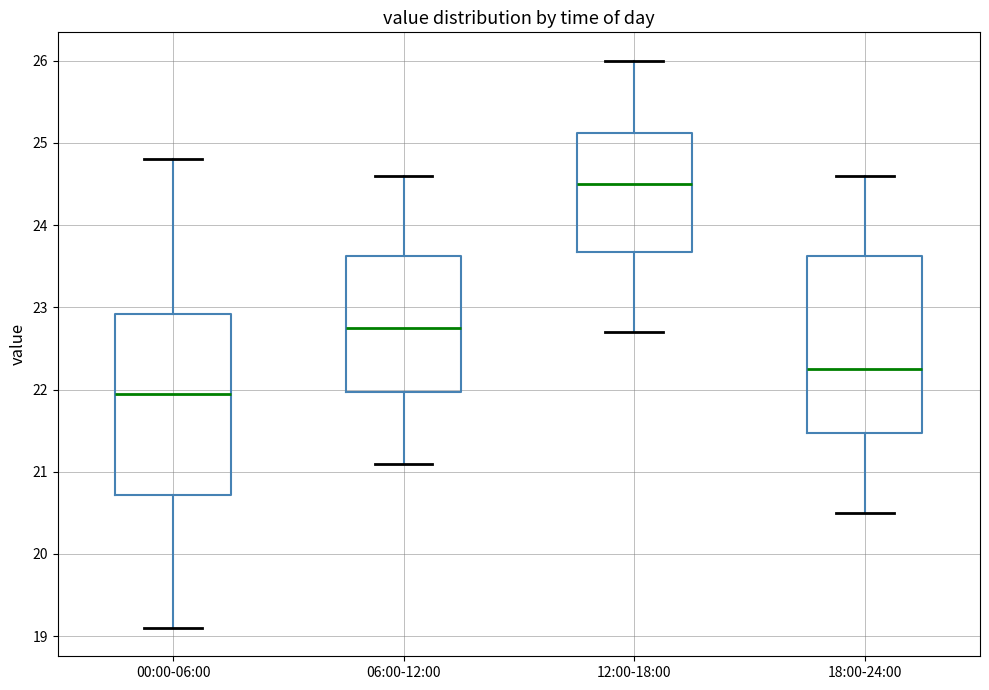

Reading left to right, transcribe this box plot: for each box, give where its median line is, the range the box spans, and where its two whiskers end, as read against the y-axis. The values are not printed on the chart, so give them approximately, as read against the axis.

00:00-06:00: median 22.0, box 20.7 to 22.9, whiskers 19.1 to 24.8
06:00-12:00: median 22.8, box 22.0 to 23.6, whiskers 21.1 to 24.6
12:00-18:00: median 24.5, box 23.7 to 25.1, whiskers 22.7 to 26.0
18:00-24:00: median 22.3, box 21.5 to 23.6, whiskers 20.5 to 24.6